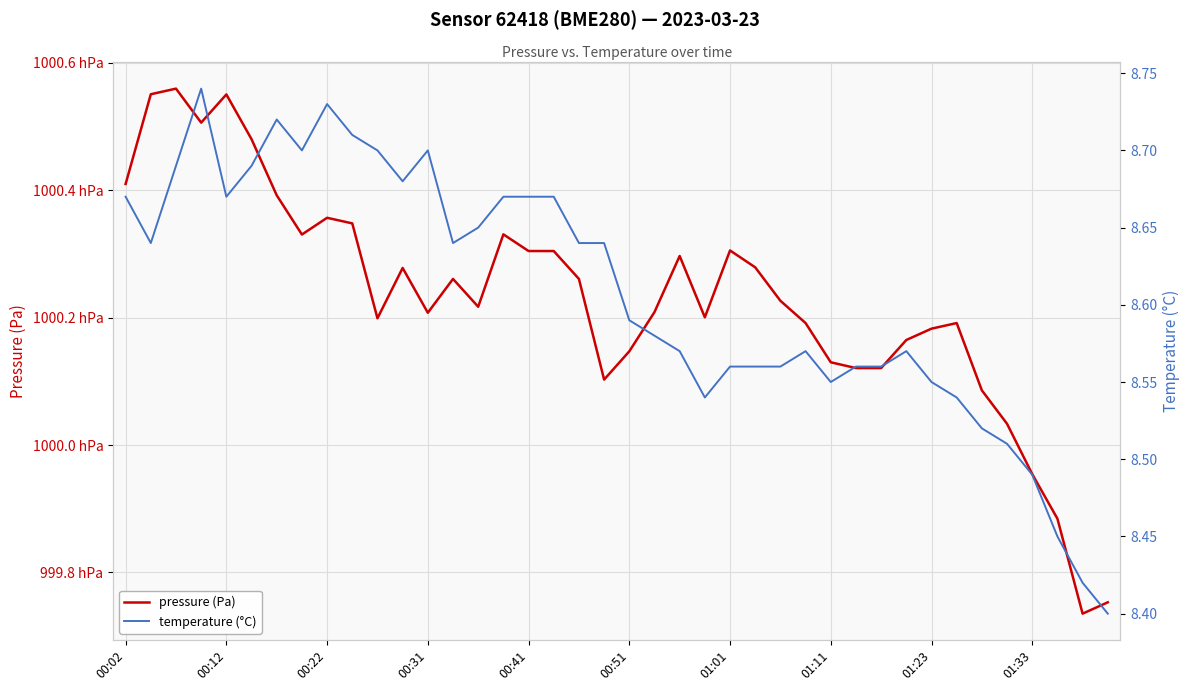

True or false: pressure (Pa) and temperature (°C) intersect in this chart.

False